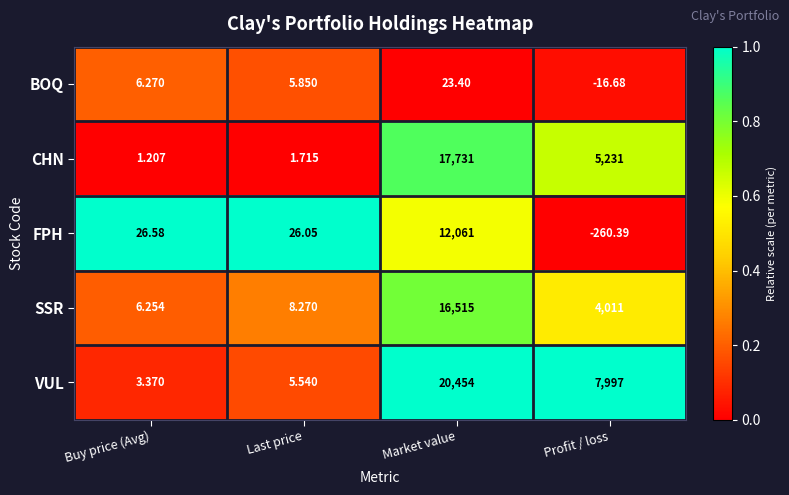

Count the number of data series in this chart.

5